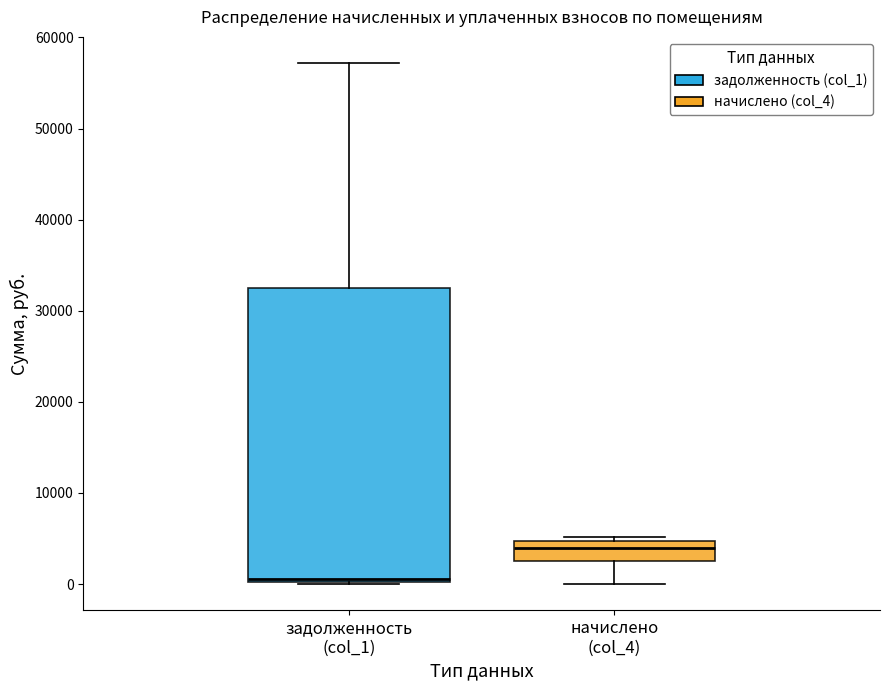

Where does the median line of the box for начислено (col_4) sit on the y-axis? The values are not printed on the chart, so give them approximately, as read against the axis.

4000